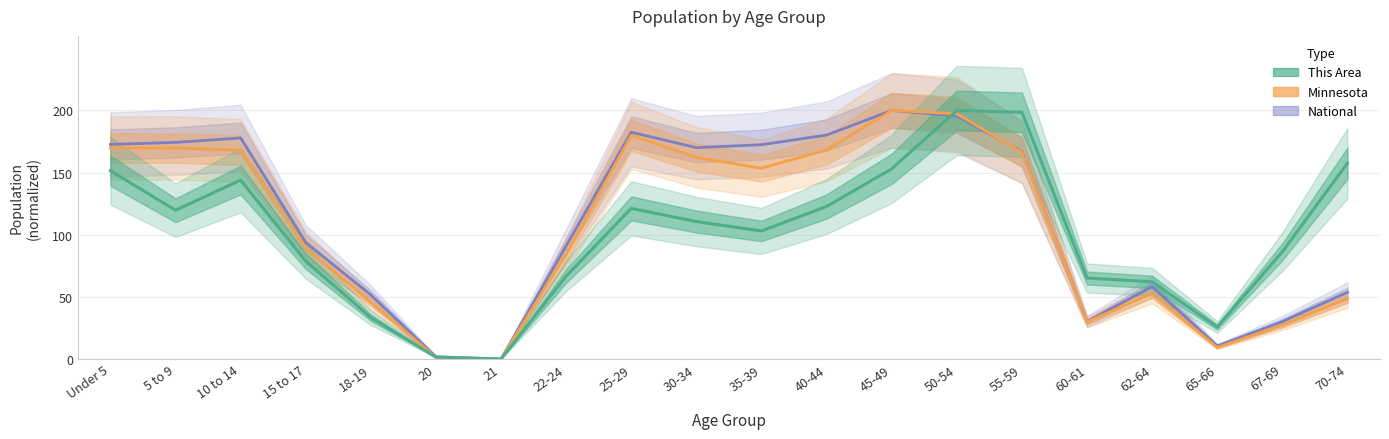

How many positive values does the Minnesota series have?

19